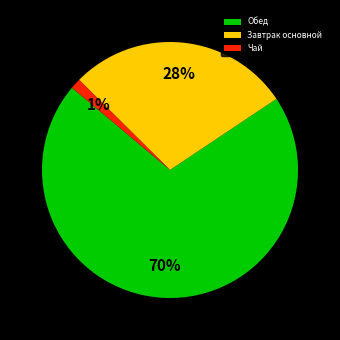

Do Чай and Завтрак основной together represent more than half of the pie?

No